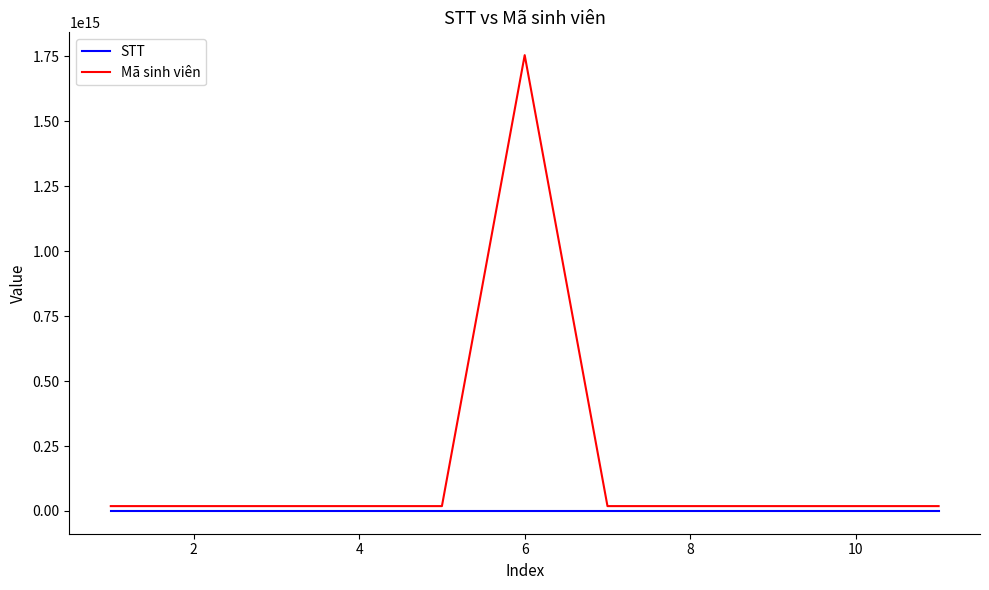

True or false: STT and Mã sinh viên intersect in this chart.

False